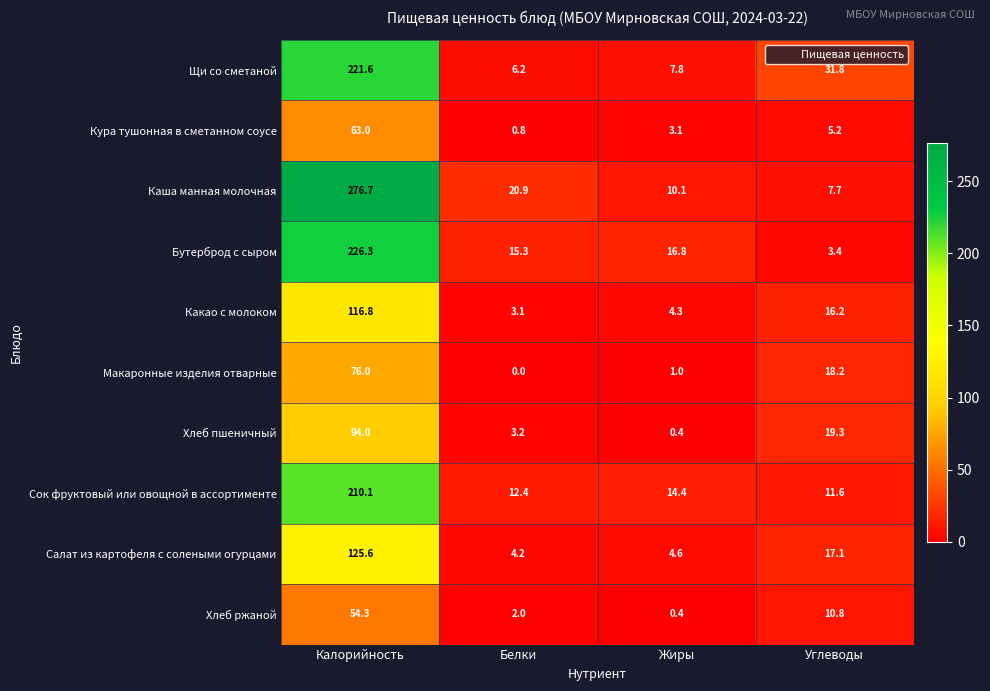

The Кура тушонная в сметанном соусе series shows 63.0 at Калорийность. True or false?

True